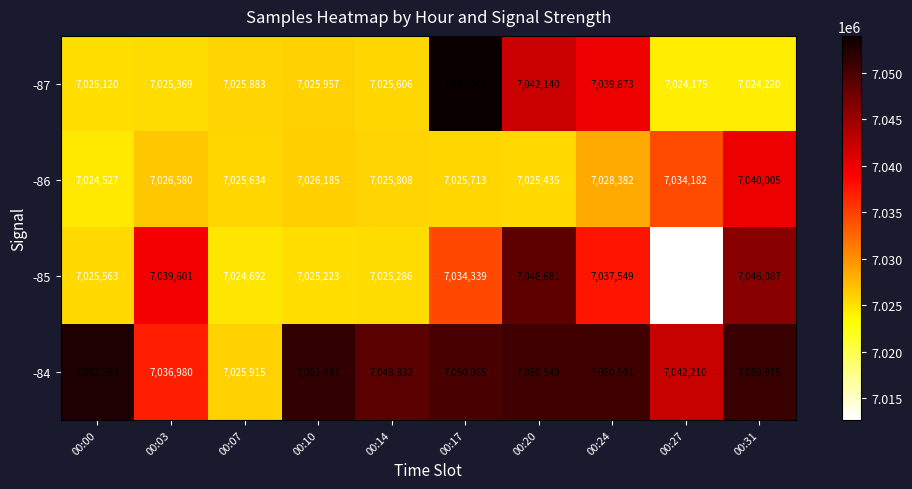

At which category is the sum across all series the highest?

00:20